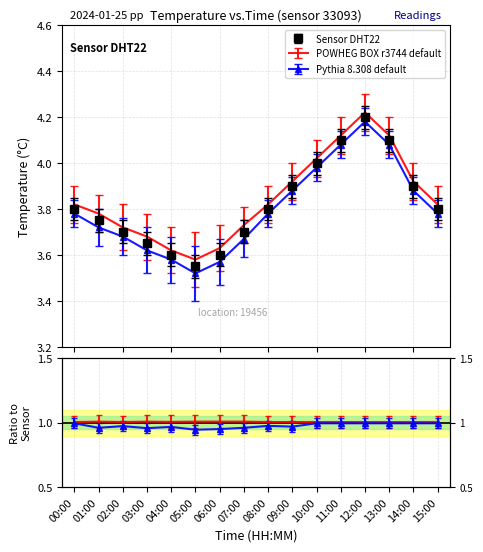

What is the average value of the Pythia 8.308 default series?

3.8